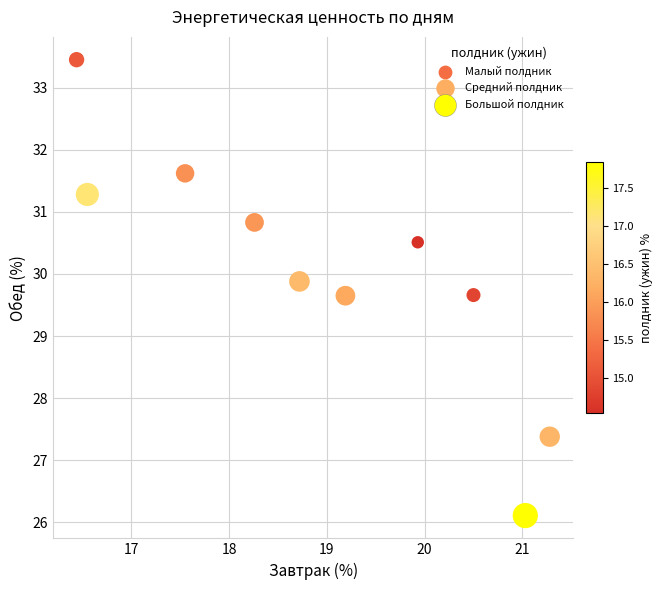

What is the range of Y values (max minus min)?

7.3